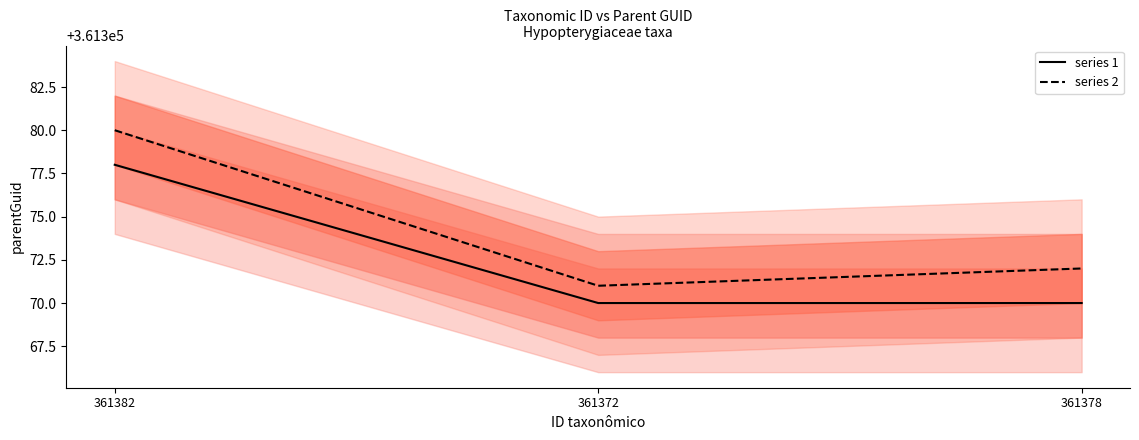

Is it true that series 1 equals 637534 at 361372?

False